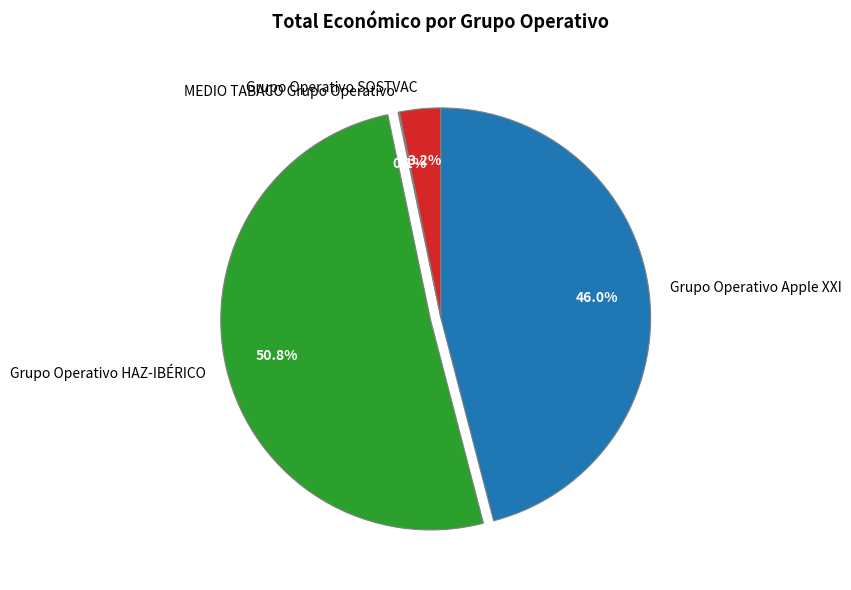

Which category has the biggest portion of the pie?

Grupo Operativo HAZ-IBÉRICO